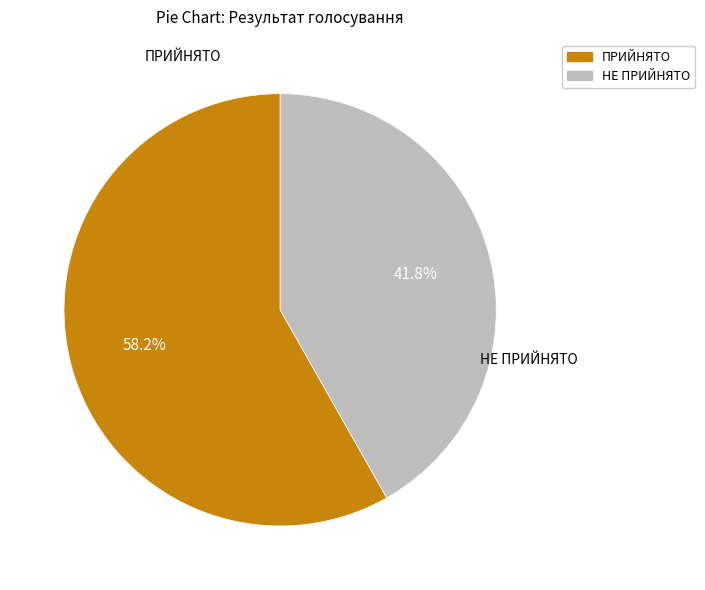

What is the majority slice?

ПРИЙНЯТО